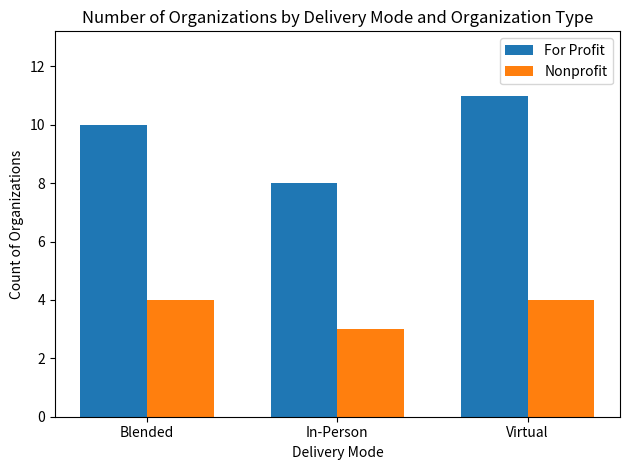

Which series has the largest range (max minus min)?

For Profit